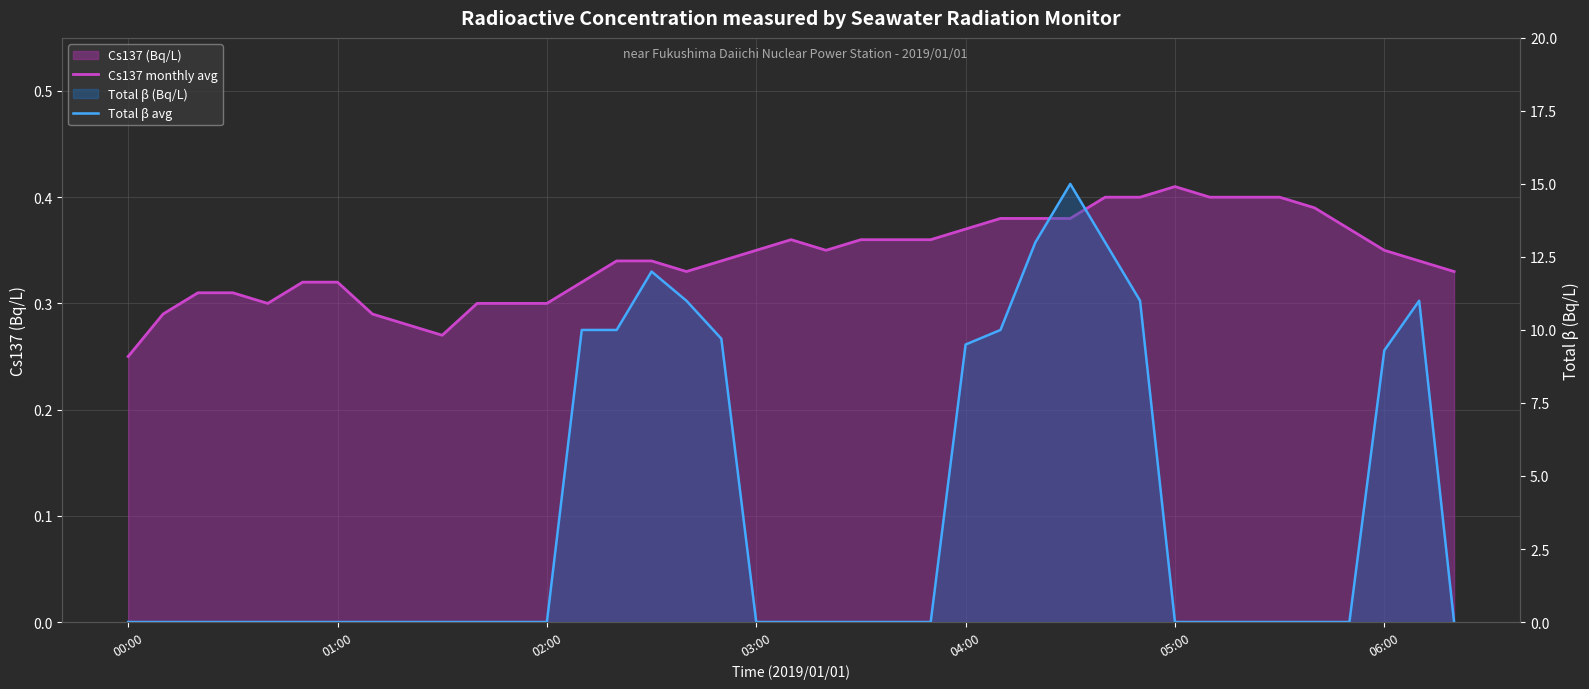

What position from the left is 38?

39